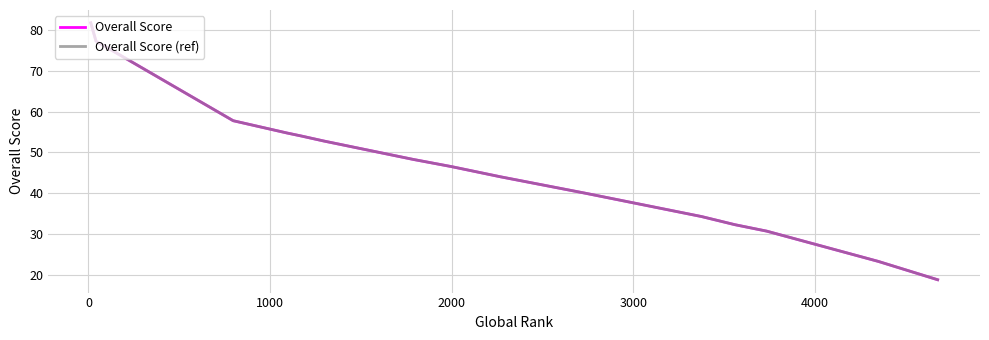

True or false: Overall Score and Overall Score (ref) intersect in this chart.

False